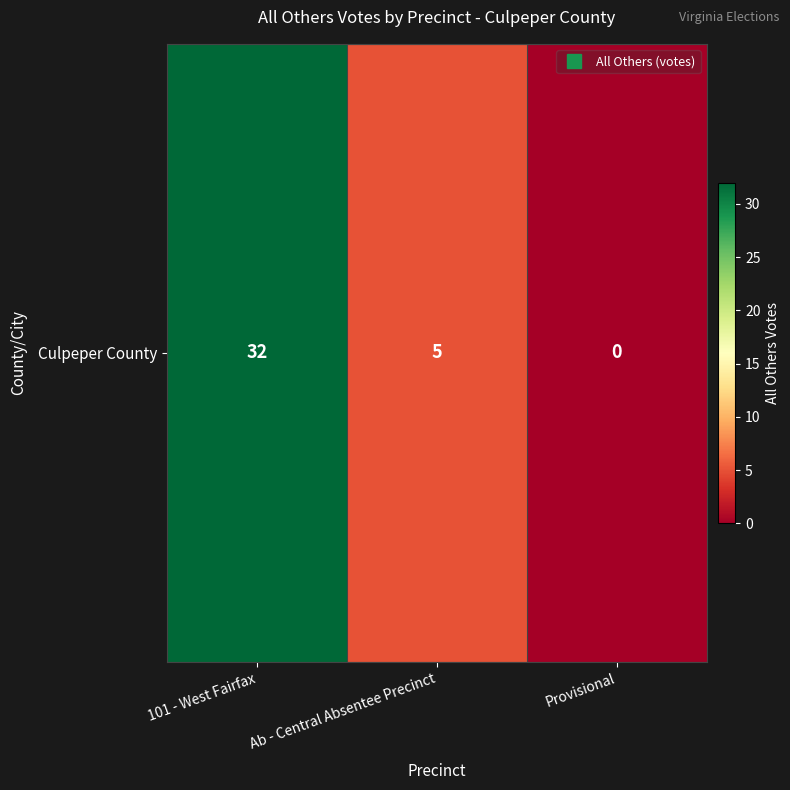

Approximately how many times larger is the value at Ab - Central Absentee Precinct compared to 101 - West Fairfax?

0.2